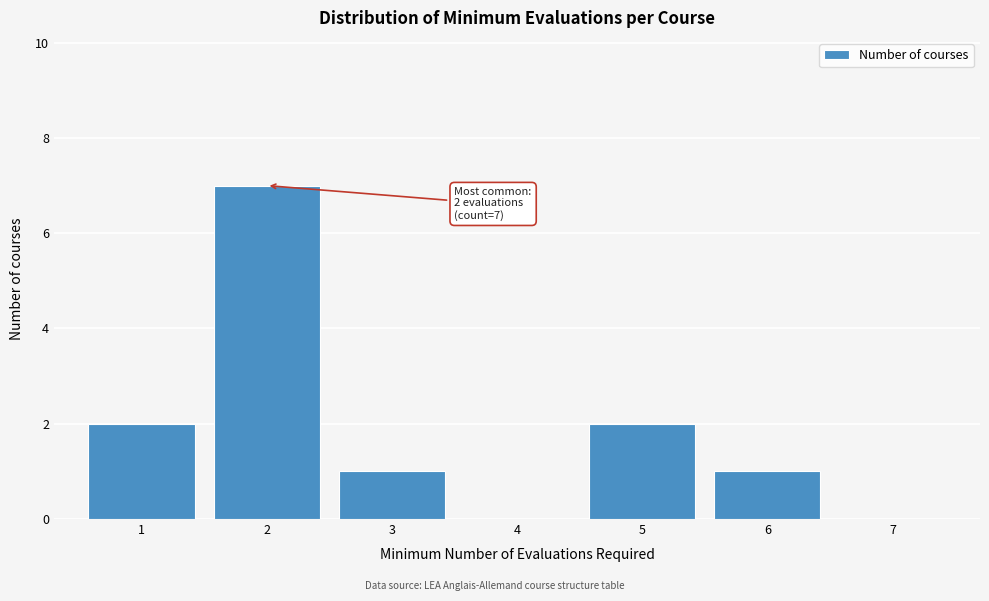

Reading right to left, list all the values displayed in this chart.

7=0	6=1	5=2	4=0	3=1	2=7	1=2